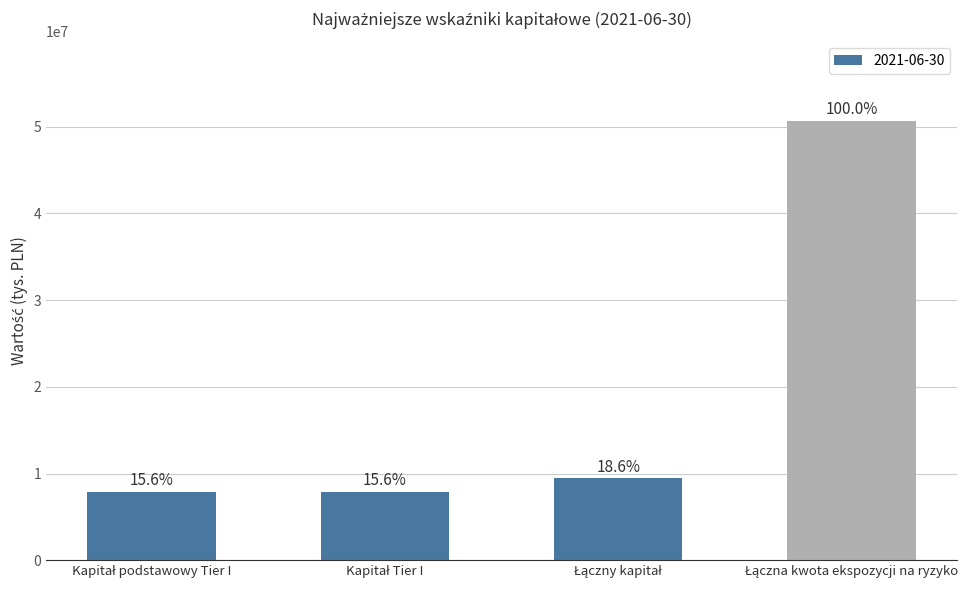

Where is the data nearest to the value 29299321?

Łączny kapitał